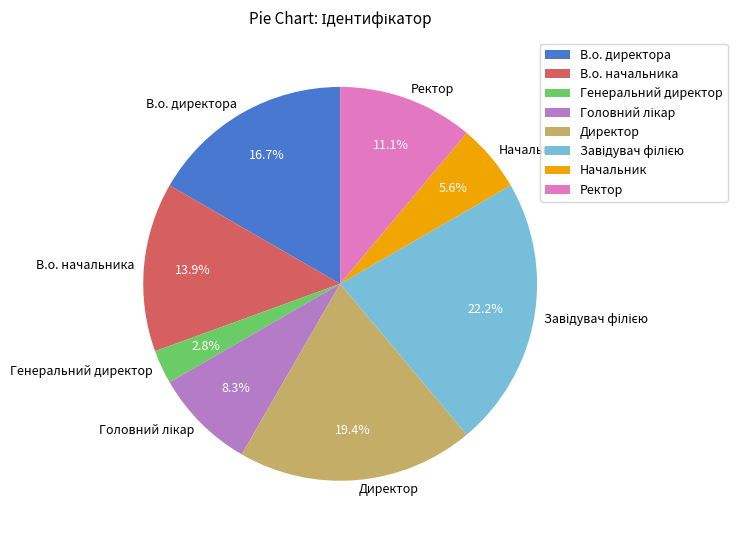

Which has a higher value, В.о. начальника or Генеральний директор?

В.о. начальника